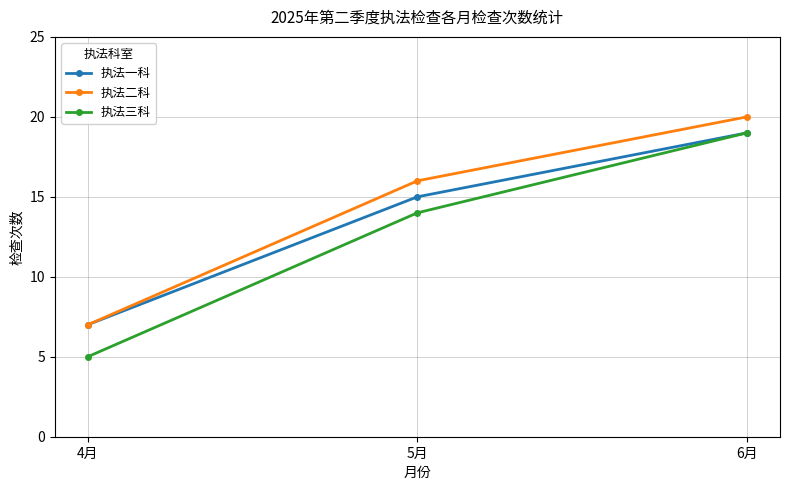

Reading left to right, extract all data points from this chart.

执法一科: 4月=7	5月=15	6月=19
执法二科: 4月=7	5月=16	6月=20
执法三科: 4月=5	5月=14	6月=19